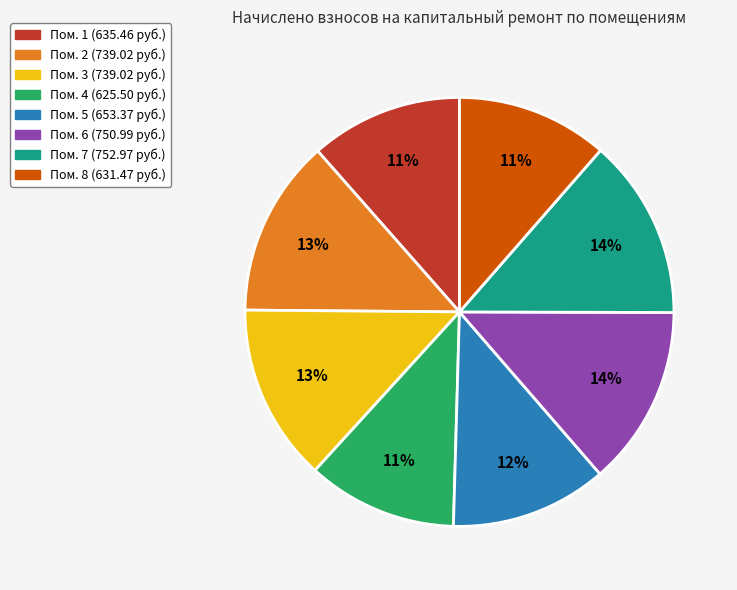

Is there any slice that represents more than half of the pie?

No